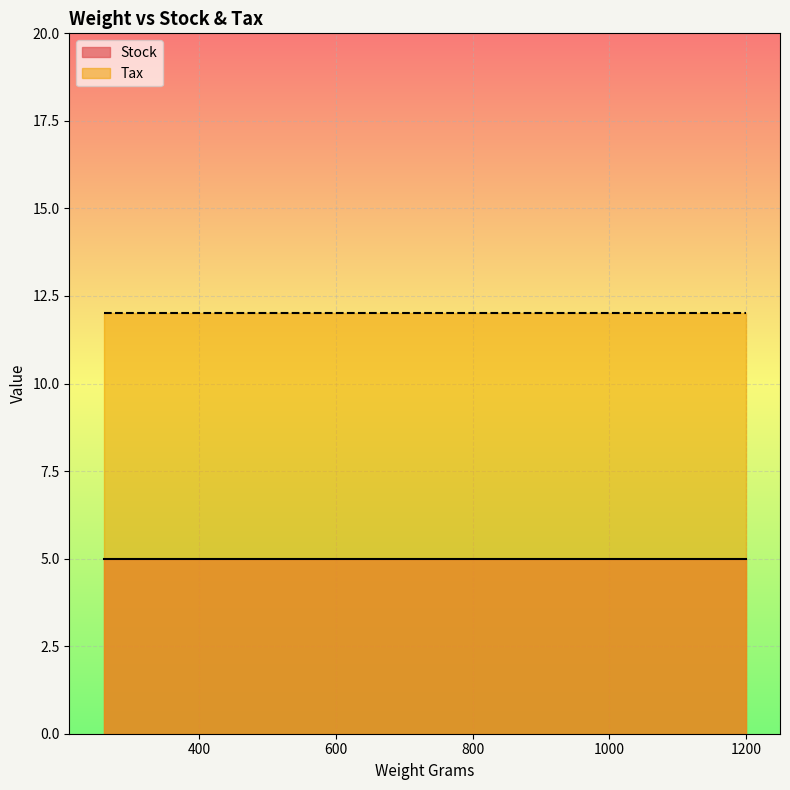

List the series in order of their overall mean, highest first.

Tax, Stock